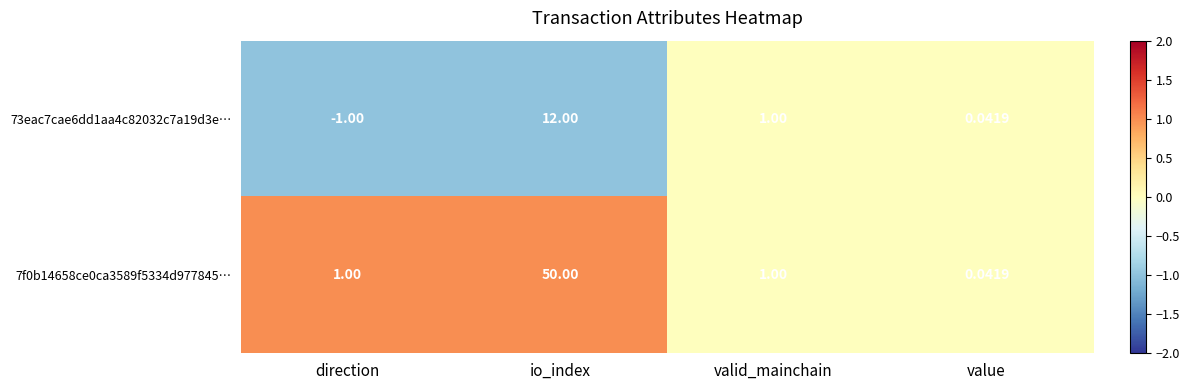

Where does the 73eac7cae6dd1aa4c82032c7a19d3e… series first go above 1?

io_index